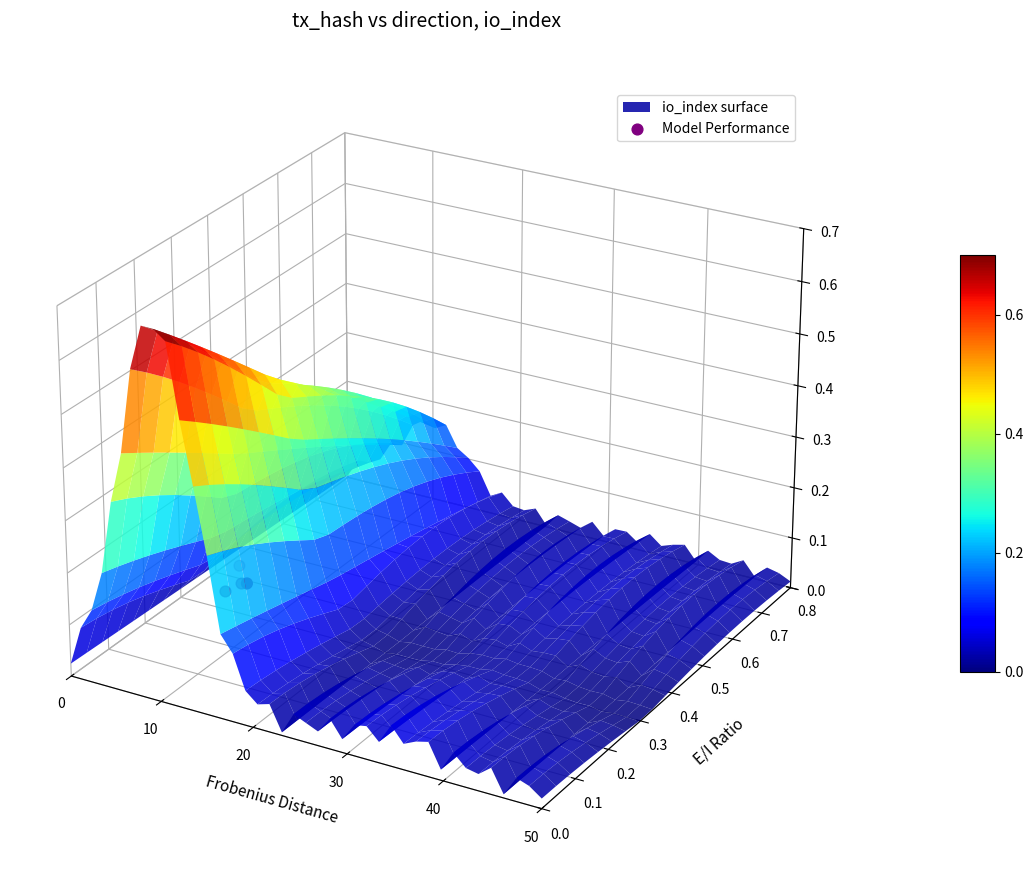

The chart shows a value of -0.0 at 30. True or false?

False